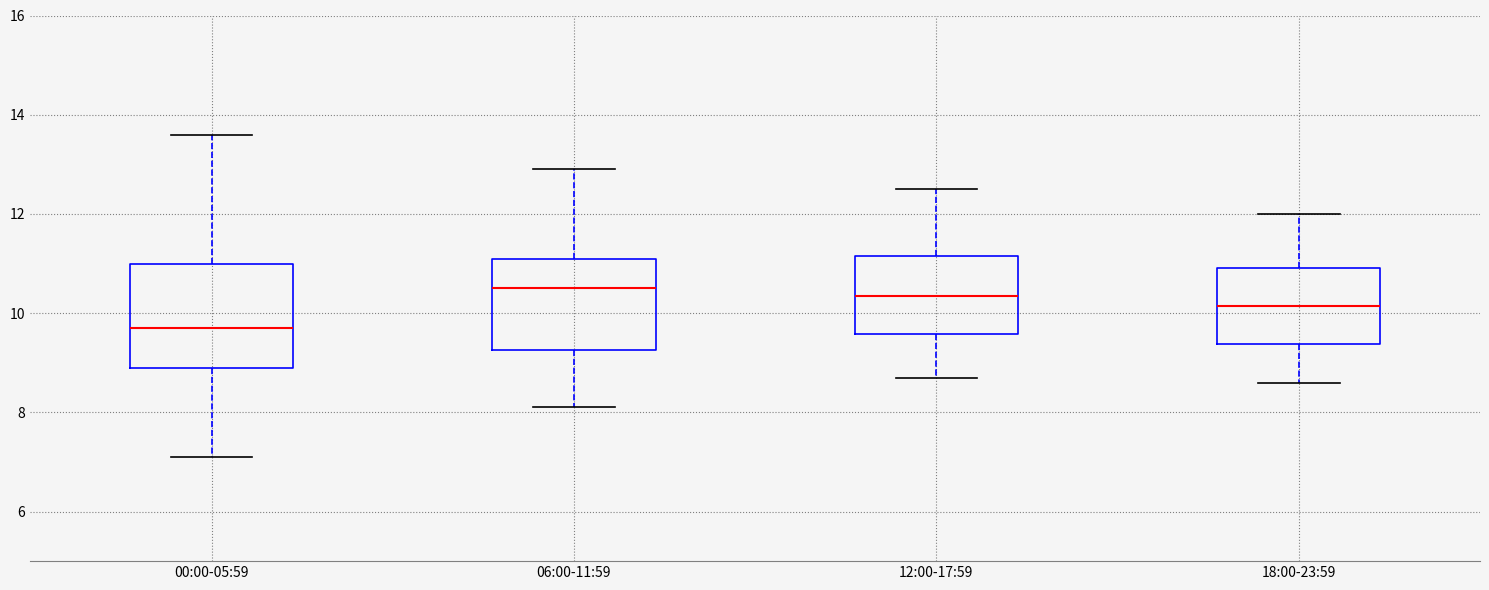

Reading left to right, transcribe this box plot: for each box, give where its median line is, the range the box spans, and where its two whiskers end, as read against the y-axis. The values are not printed on the chart, so give them approximately, as read against the axis.

00:00-05:59: median 9.8, box 9.0 to 11.0, whiskers 7.2 to 13.6
06:00-11:59: median 10.6, box 9.2 to 11.2, whiskers 8.2 to 13.0
12:00-17:59: median 10.4, box 9.6 to 11.2, whiskers 8.8 to 12.6
18:00-23:59: median 10.2, box 9.4 to 11.0, whiskers 8.6 to 12.0